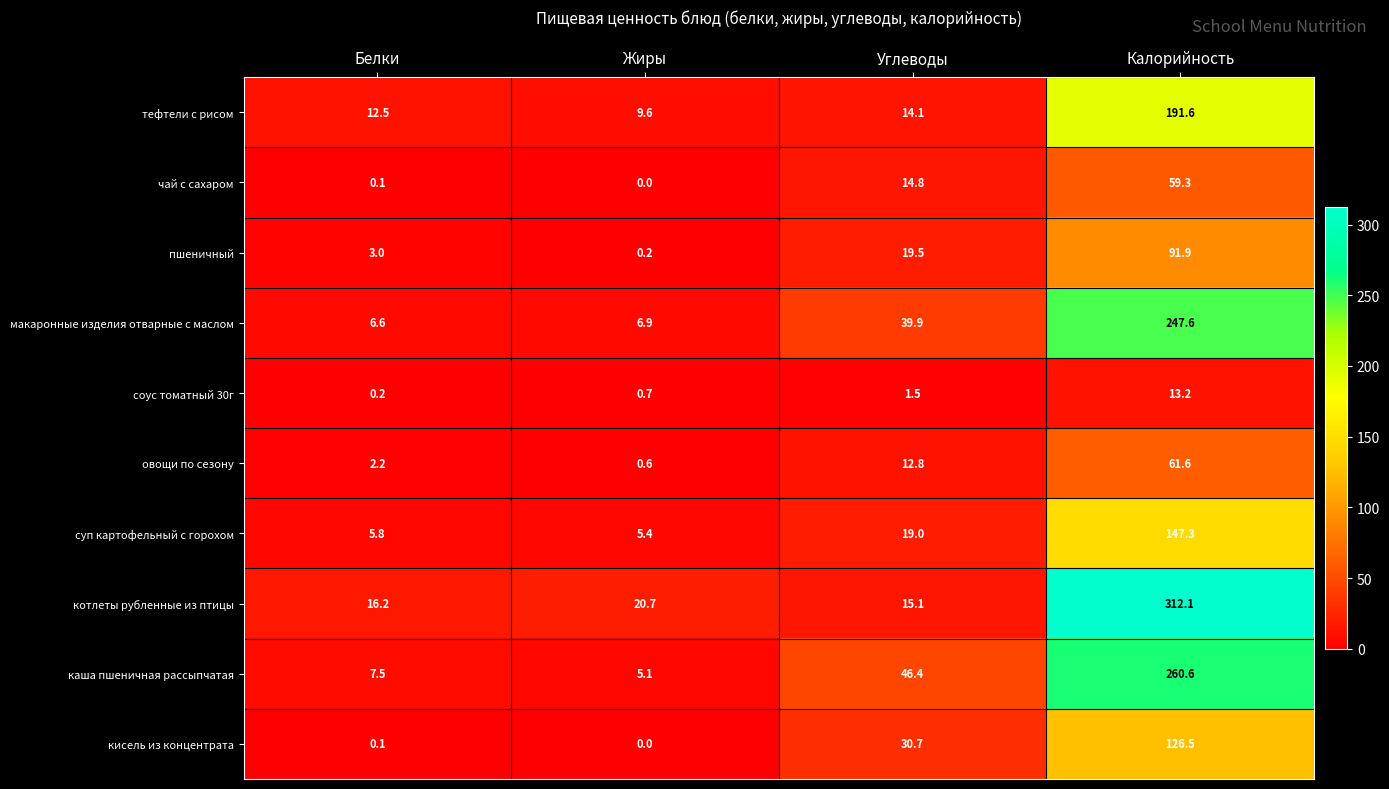

What is the difference between the кисель из концентрата values at Углеводы and Жиры?

30.7